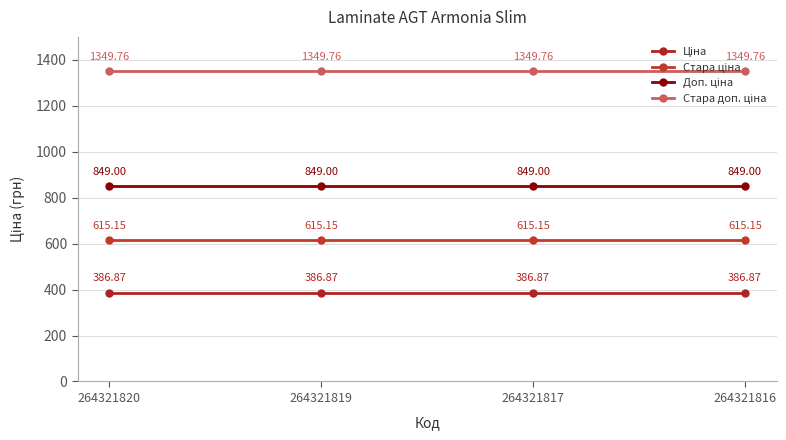

At how many categories does at least one series exceed 420?

4